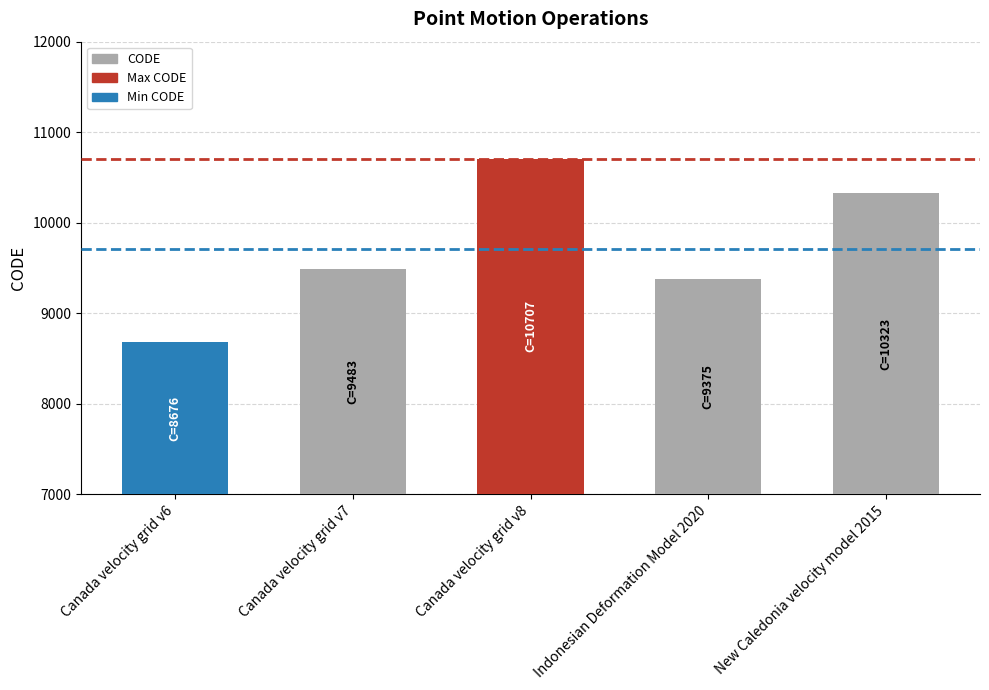

What is the label of the 1st bar from the right?

New Caledonia velocity model 2015